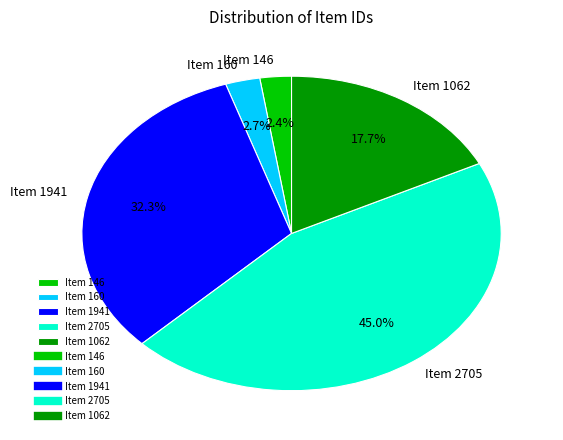

To the nearest percent, what is the average slice percentage?

20%